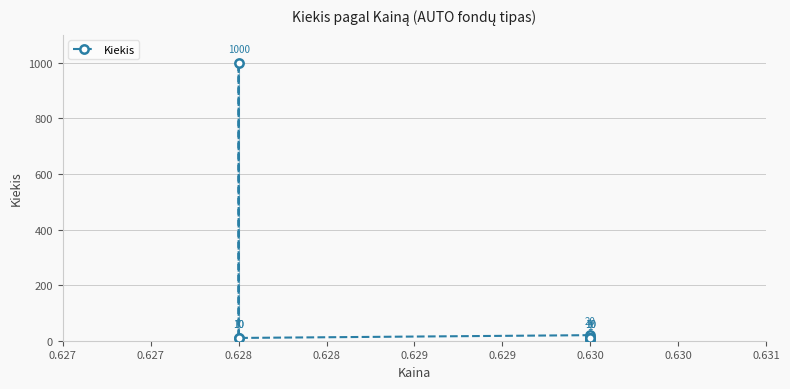

What is the sum of all values?

1070